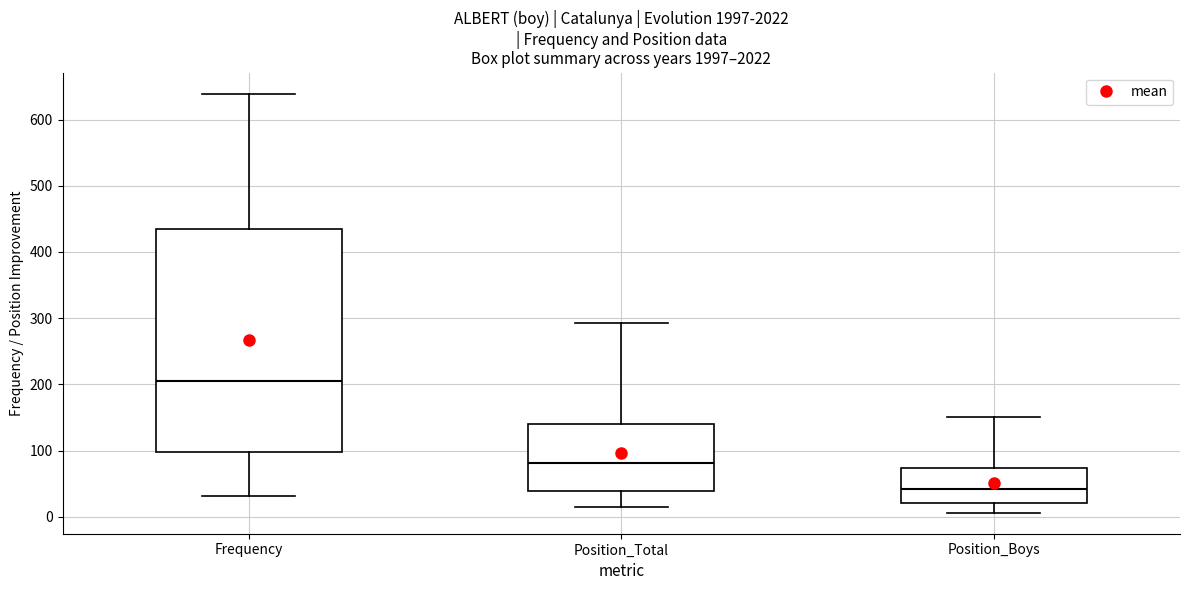

Which box's median line is the highest?

Frequency